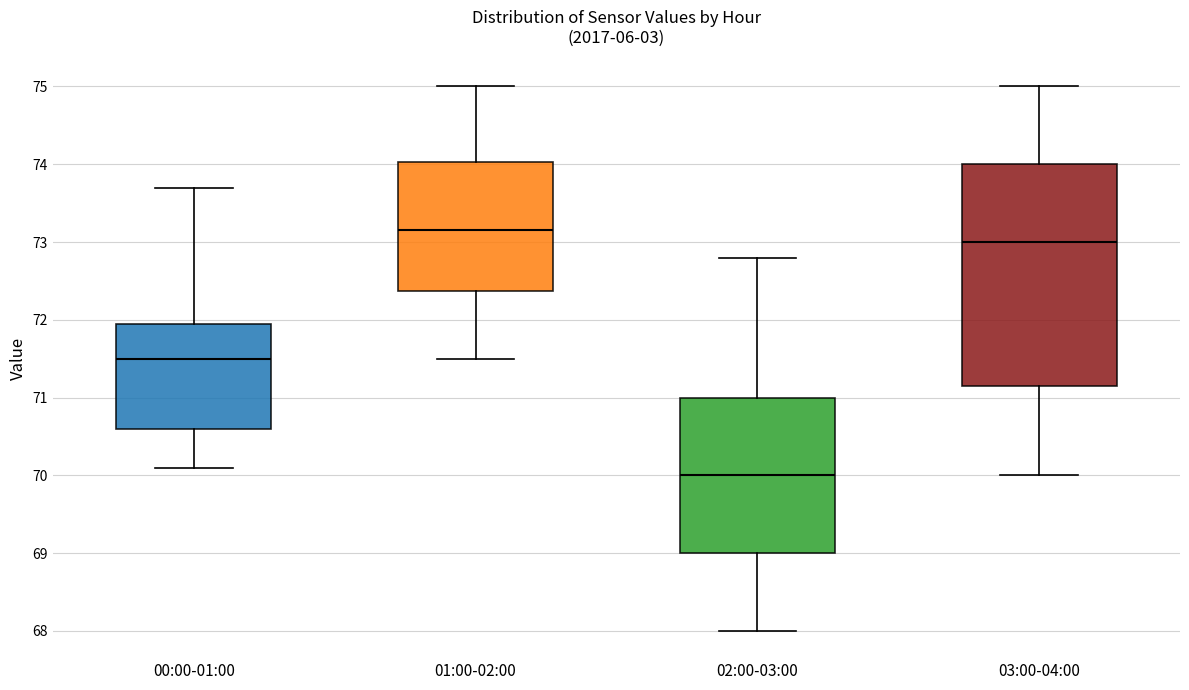

Which box has the highest median line?

01:00-02:00